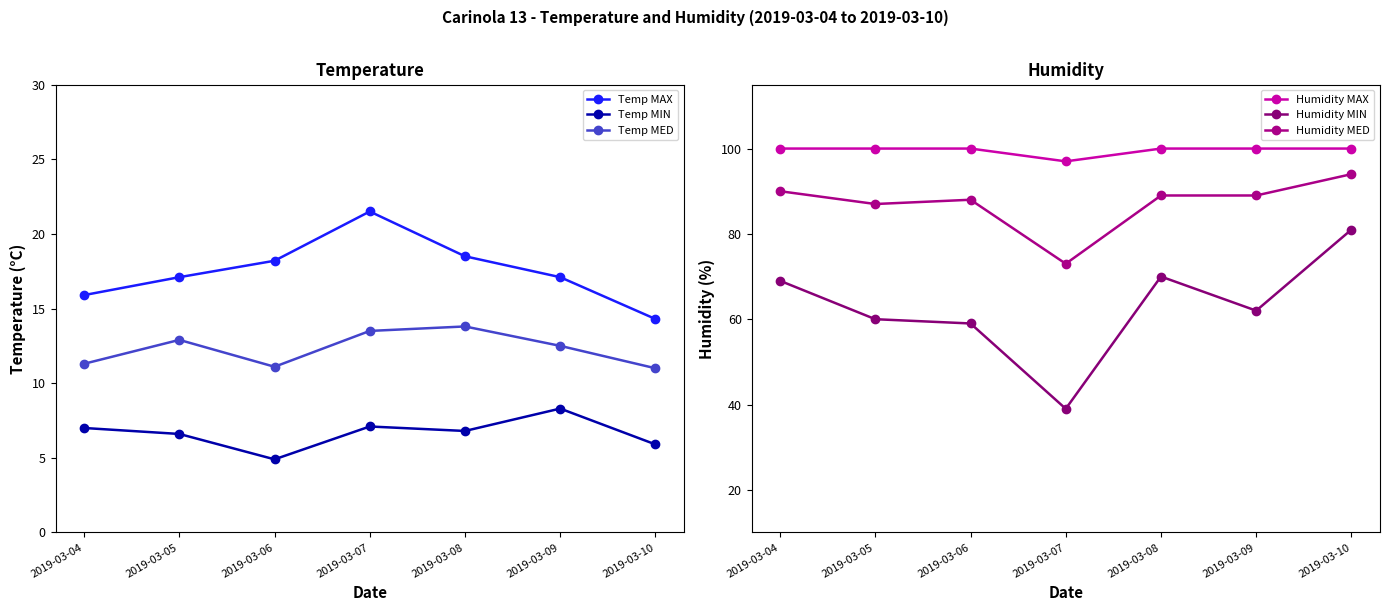

How many lines are shown in the chart?

6